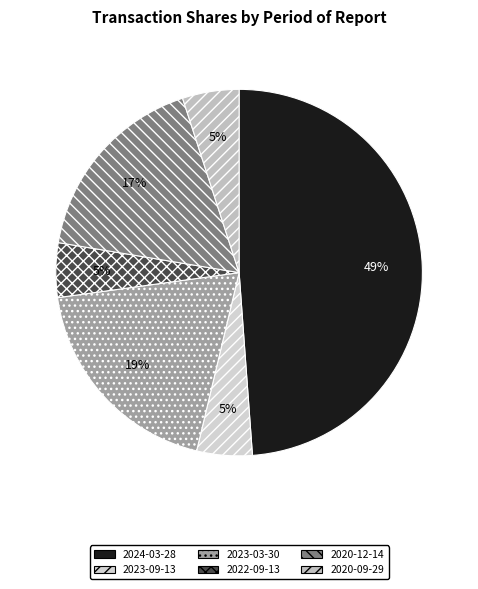

How many slices are in this pie chart?

6